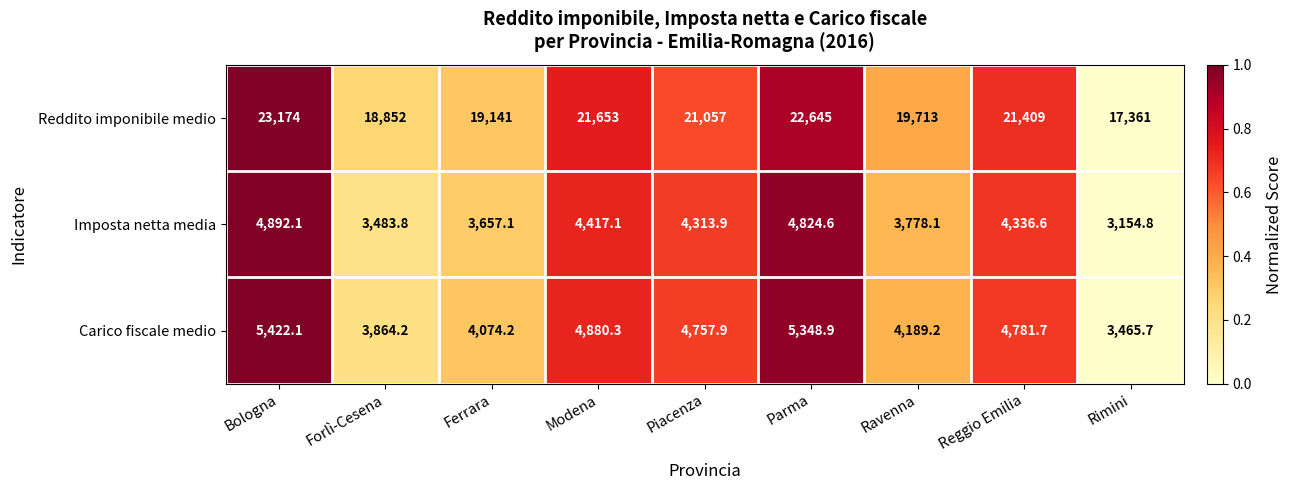

Reading left to right, extract all data points from this chart.

Reddito imponibile medio: Bologna=23174.0	Forlì-Cesena=18852.0	Ferrara=19141.0	Modena=21653.0	Piacenza=21057.0	Parma=22645.0	Ravenna=19713.0	Reggio Emilia=21409.0	Rimini=17361.0
Imposta netta media: Bologna=4892.1	Forlì-Cesena=3483.8	Ferrara=3657.1	Modena=4417.1	Piacenza=4313.9	Parma=4824.6	Ravenna=3778.1	Reggio Emilia=4336.6	Rimini=3154.8
Carico fiscale medio: Bologna=5422.1	Forlì-Cesena=3864.2	Ferrara=4074.2	Modena=4880.3	Piacenza=4757.9	Parma=5348.9	Ravenna=4189.2	Reggio Emilia=4781.7	Rimini=3465.7